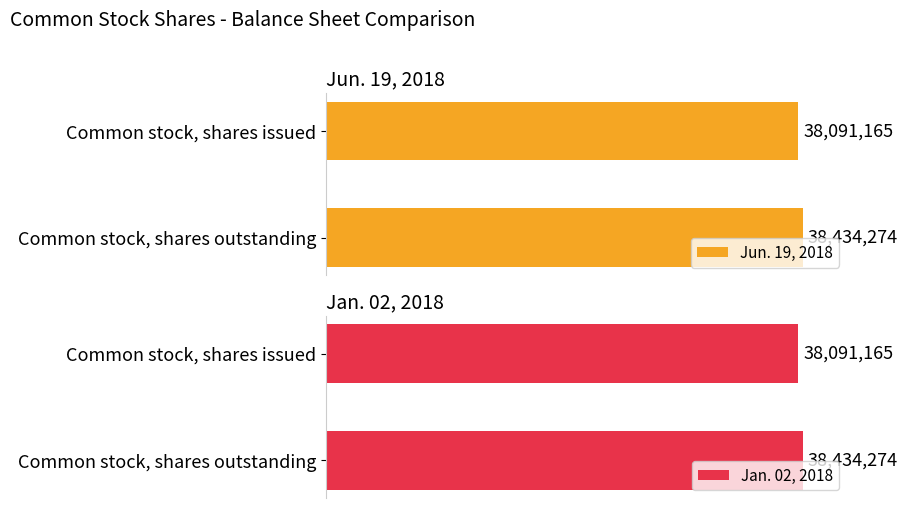

Rank the categories by Jan. 02, 2018 value from highest to lowest.

Common stock, shares outstanding, Common stock, shares issued